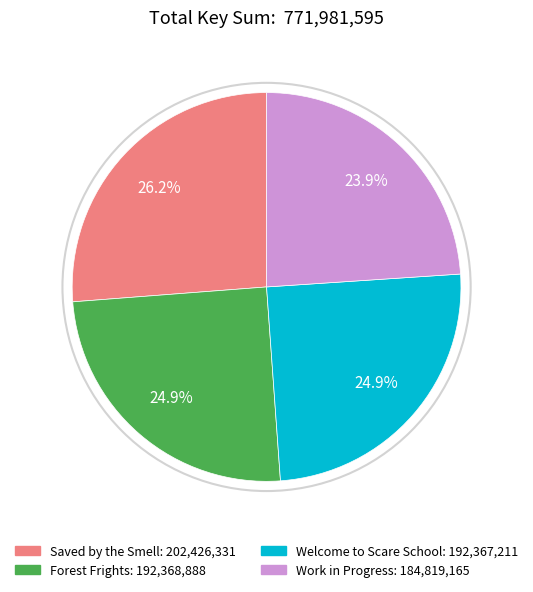

Is Forest Frights the majority of the pie?

No